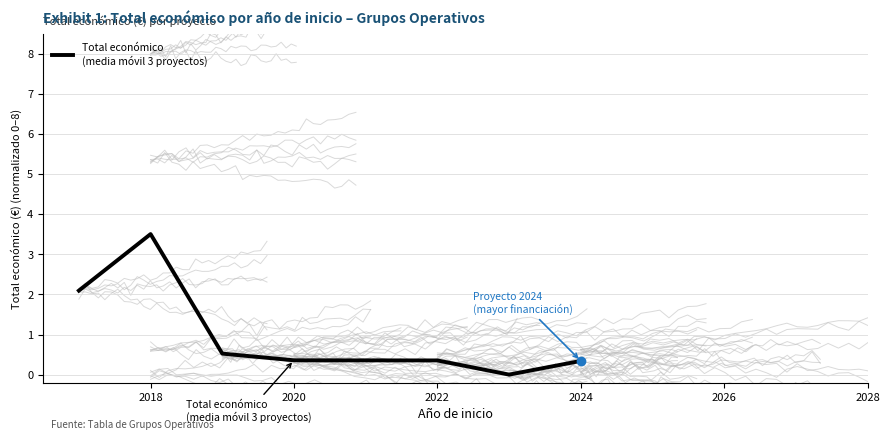

What is the value of the 1st point from the left?

2.1